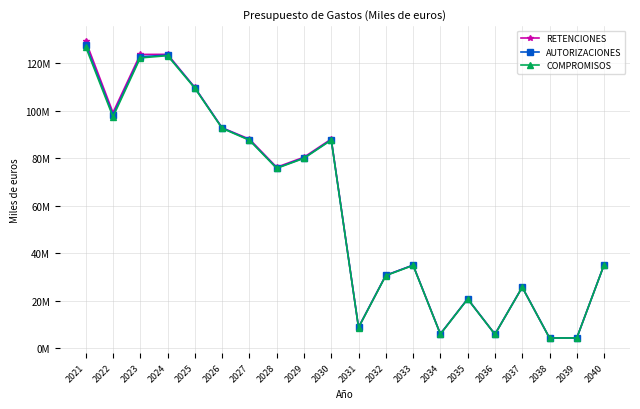

What are all the series names shown in the legend?

RETENCIONES, AUTORIZACIONES, COMPROMISOS